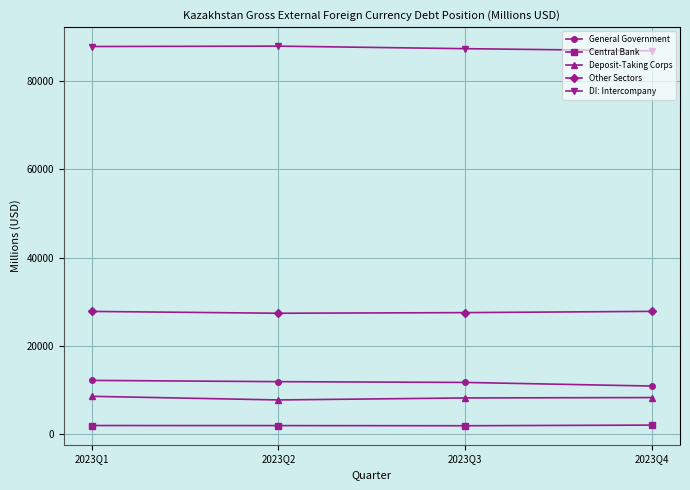

What is the value of the Deposit-Taking Corps point at the 4th from the left?

8299